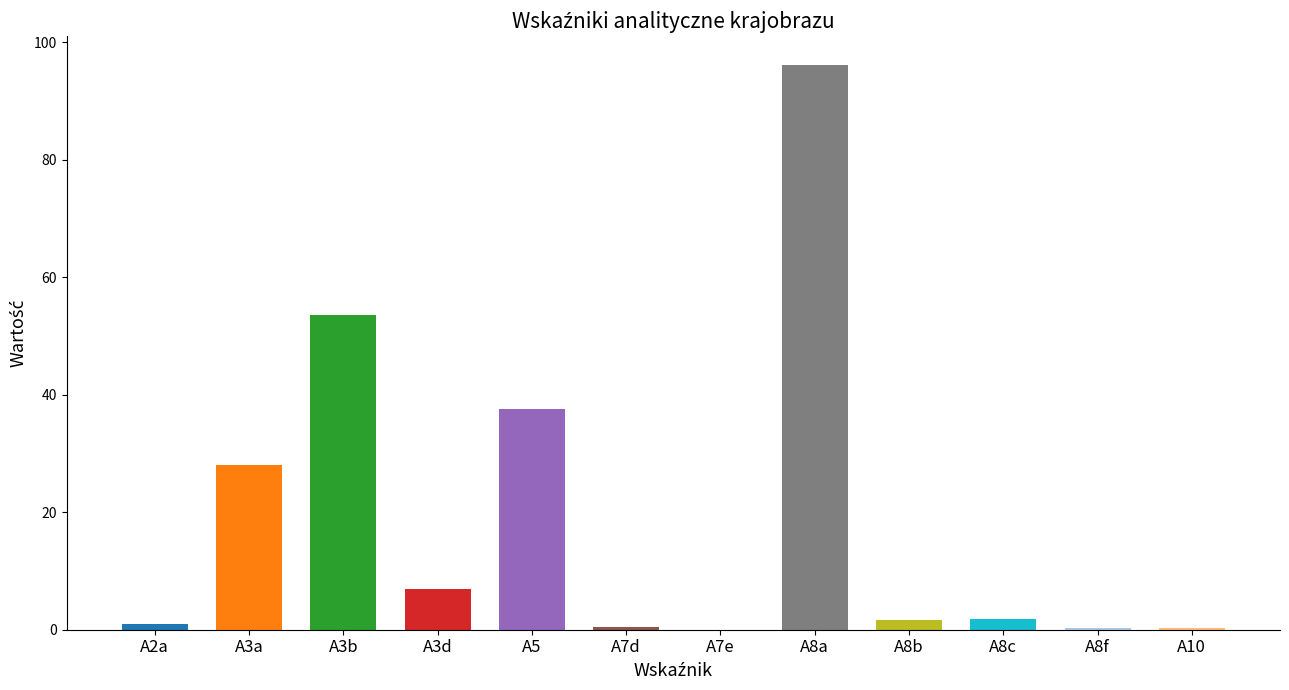

What is the average value?

19.0